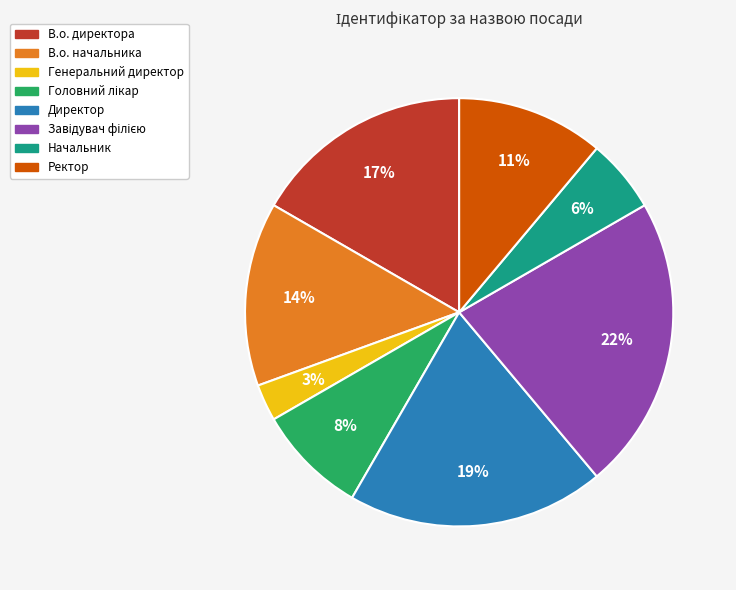

How many segments does this pie chart have?

8